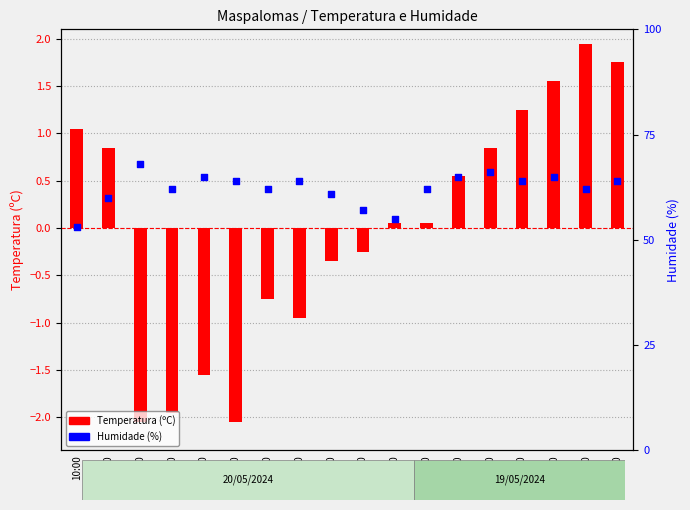

At how many categories does at least one series exceed -1?

18